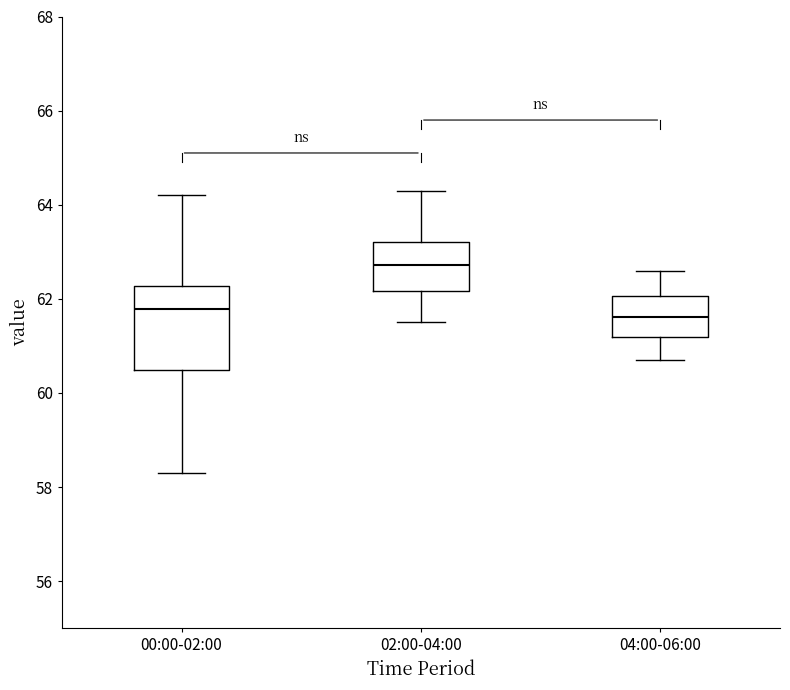

Which box has the highest median line?

02:00-04:00